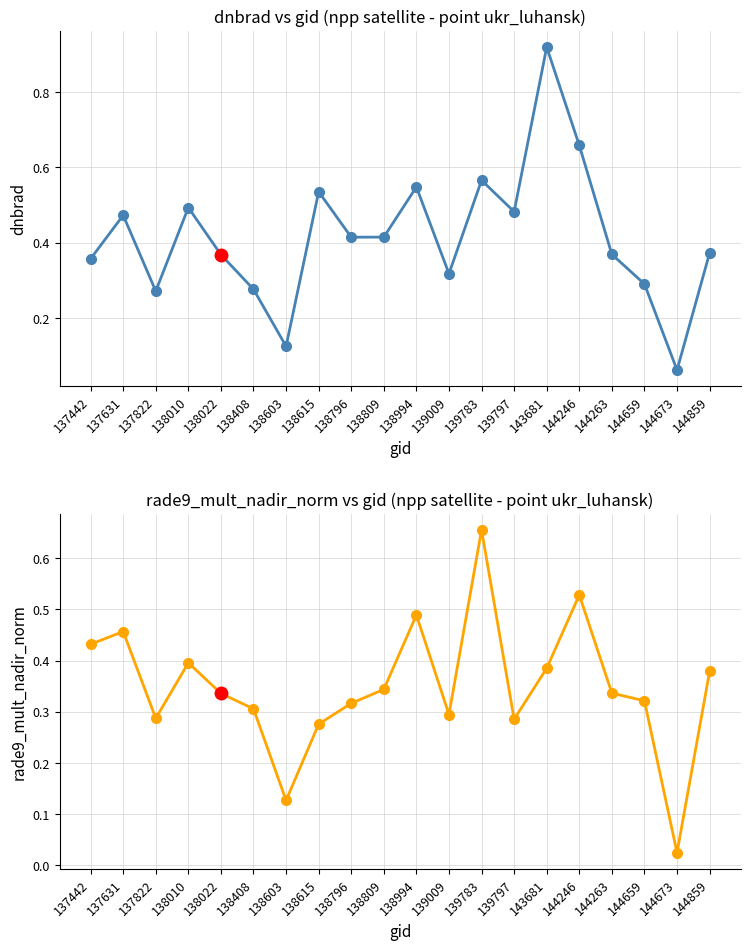

What is the average value of the rade9_mult_nadir_norm series?

0.3